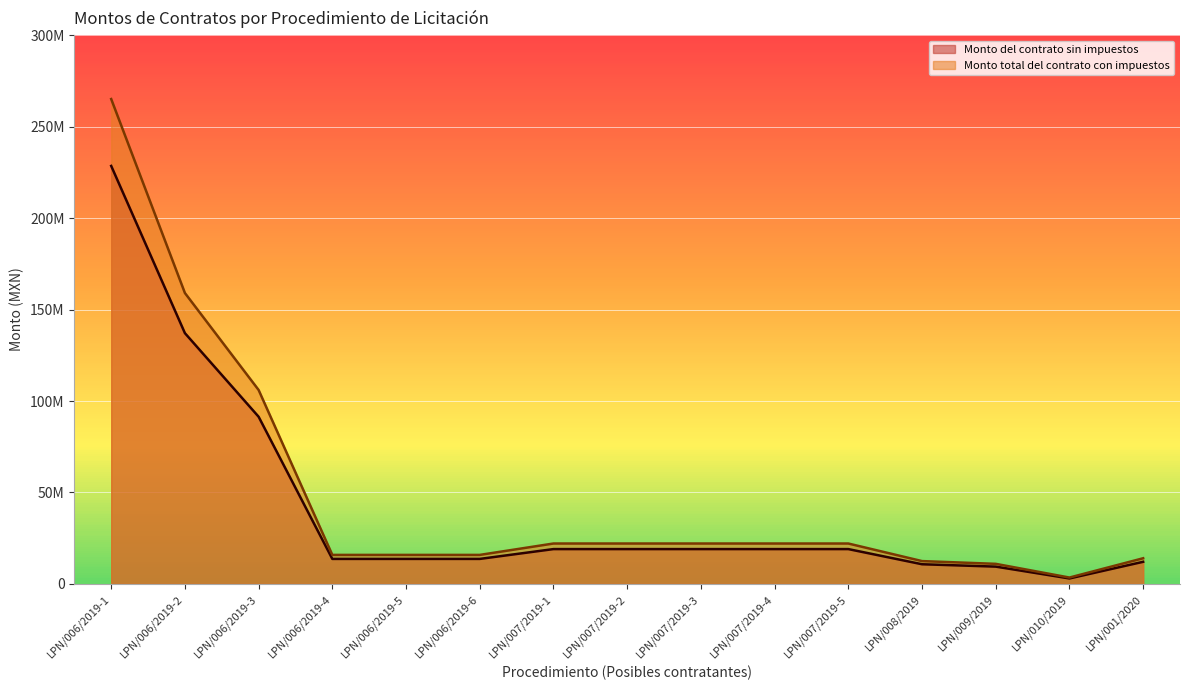

What position from the right is LPN/010/2019?

2